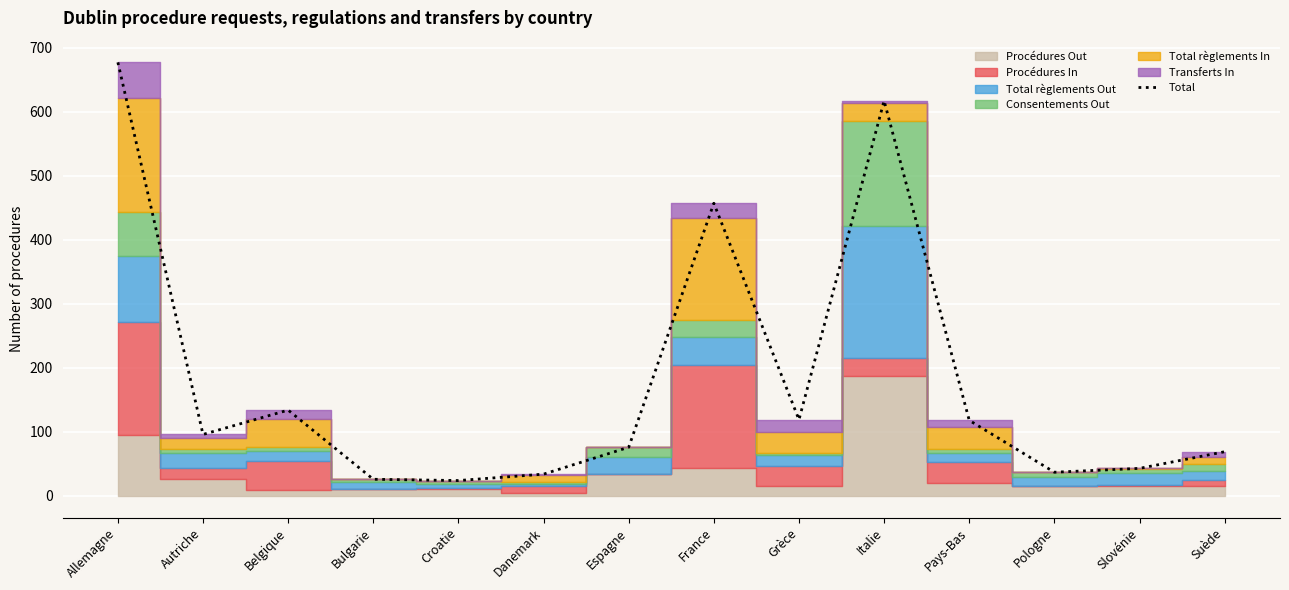

Which has a higher value, Suède or Pays-Bas?

Pays-Bas